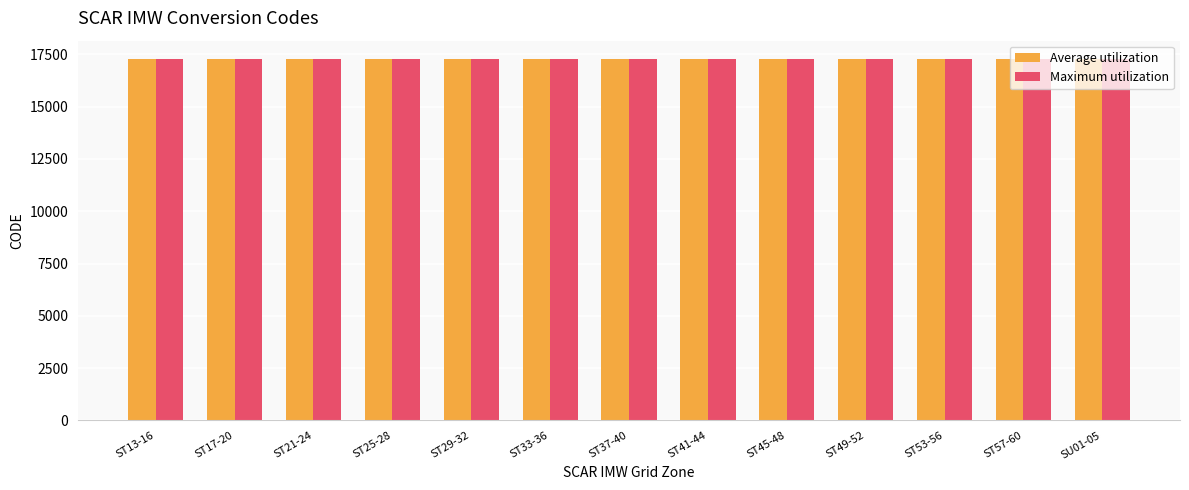

What value does the Average utilization series have at SU01-05, to the nearest 5?

17275